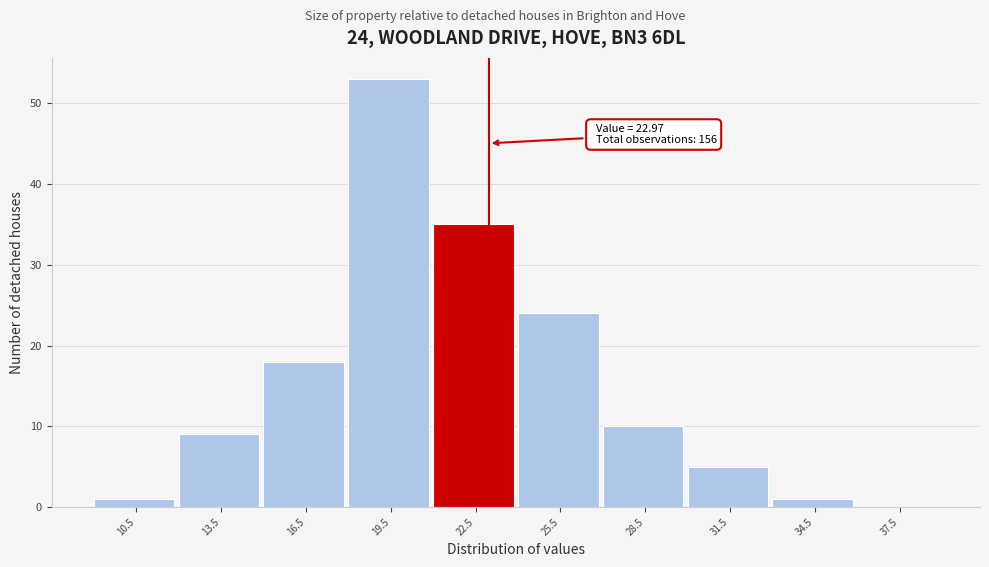

Which range on the x-axis has the tallest bar?

18 to 21